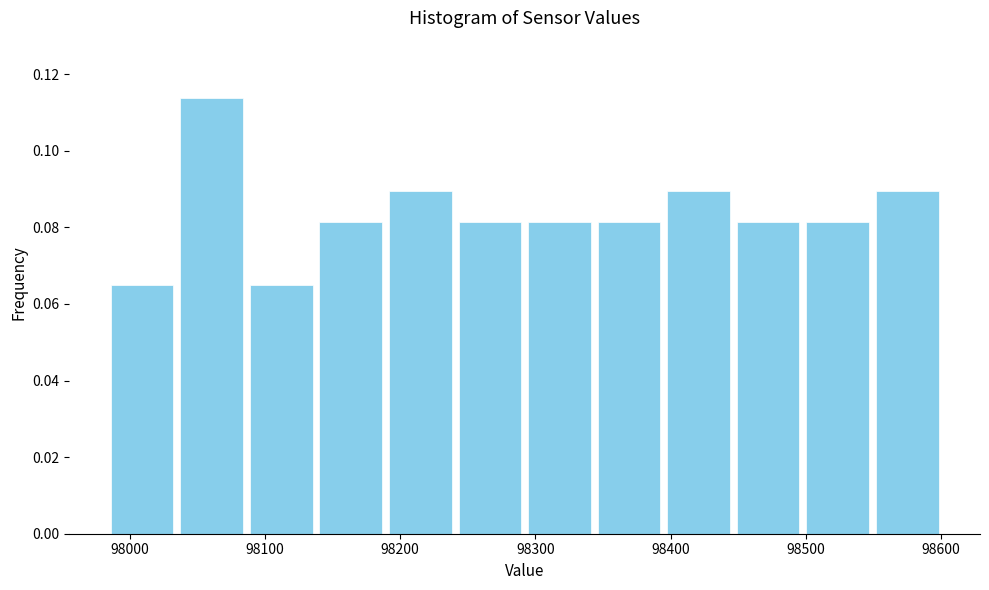

Reading left to right, transcribe this chart: for each bar, give the range it covers on the x-axis and its height. Neither the bar edges nor the heights are printed on the chart, so give them approximately, as read against the axes.

97980 to 98030: 0.066
98030 to 98090: 0.114
98090 to 98140: 0.066
98140 to 98190: 0.082
98190 to 98240: 0.090
98240 to 98290: 0.082
98290 to 98340: 0.082
98340 to 98400: 0.082
98400 to 98450: 0.090
98450 to 98500: 0.082
98500 to 98550: 0.082
98550 to 98600: 0.090